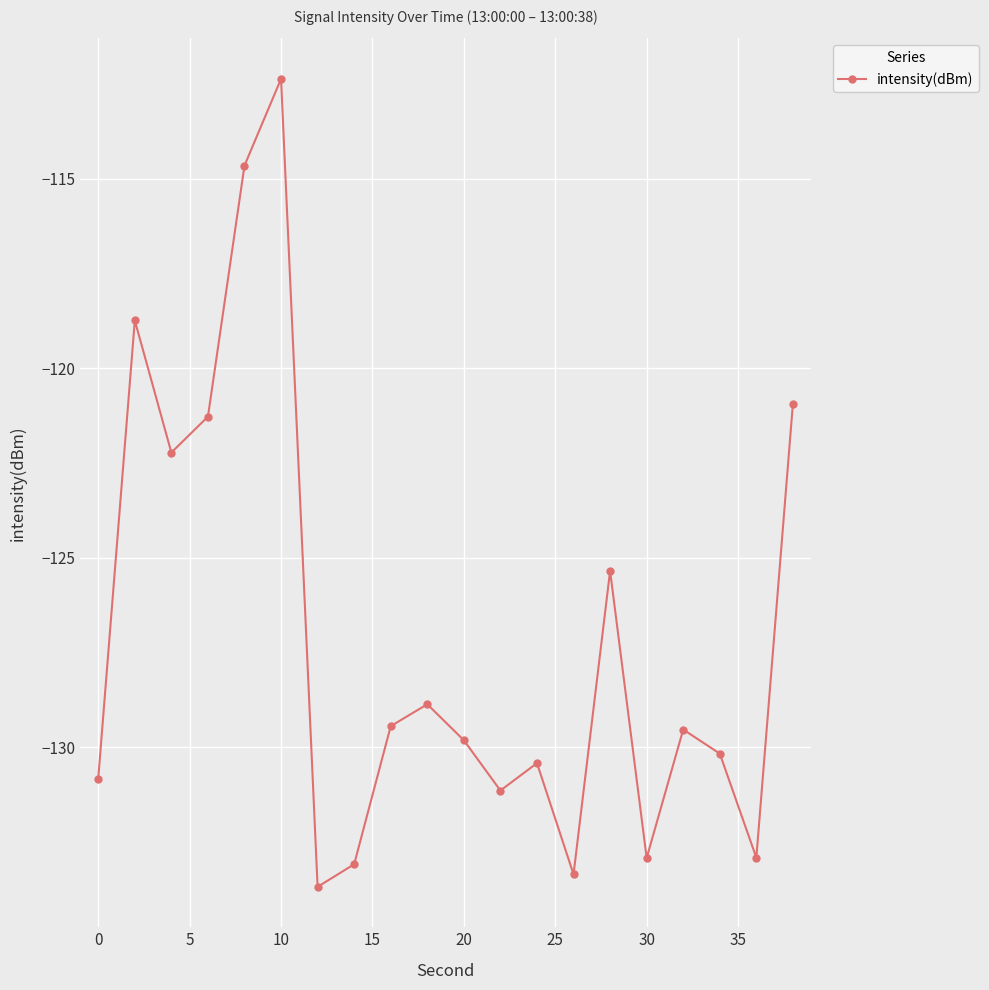

What is the average value?

-127.1